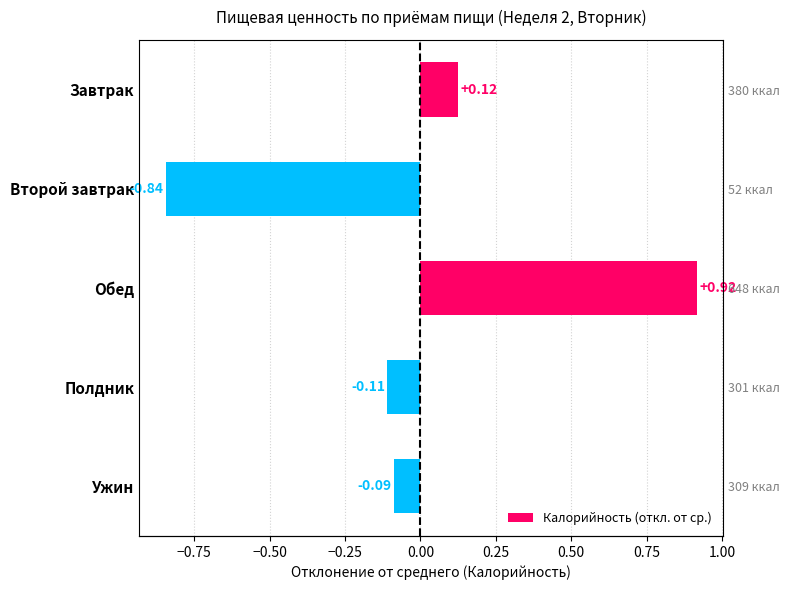

What is the sum of the values at Обед and Второй завтрак?

0.1